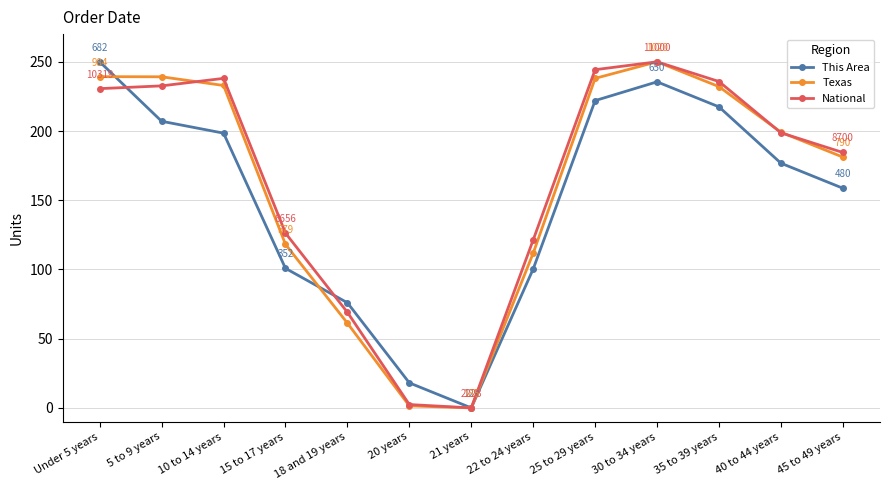

Count the number of categories in the chart.

13